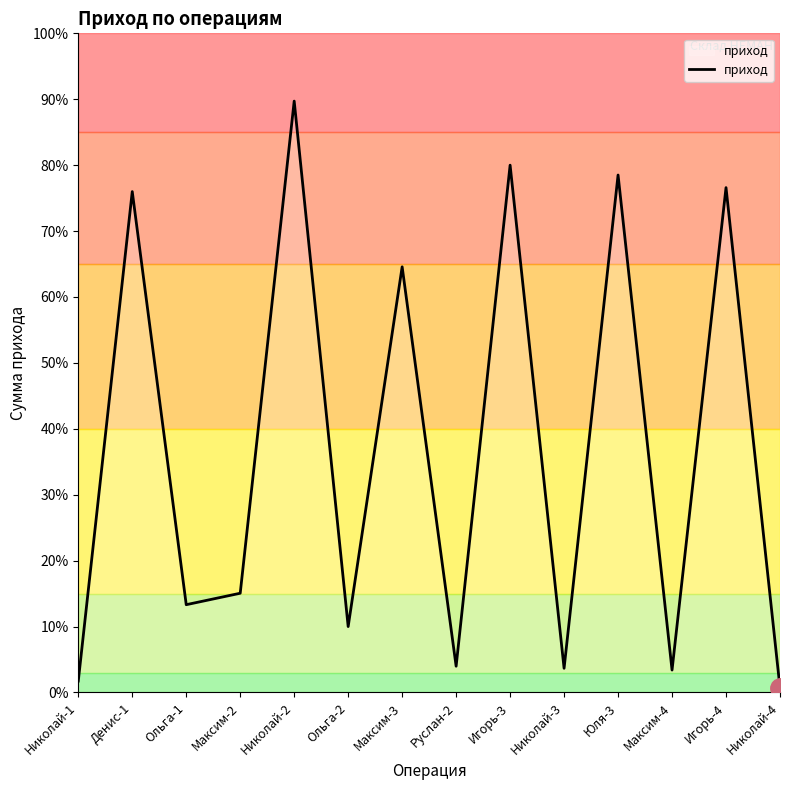

Where is the data nearest to the value 904?

Максим-3